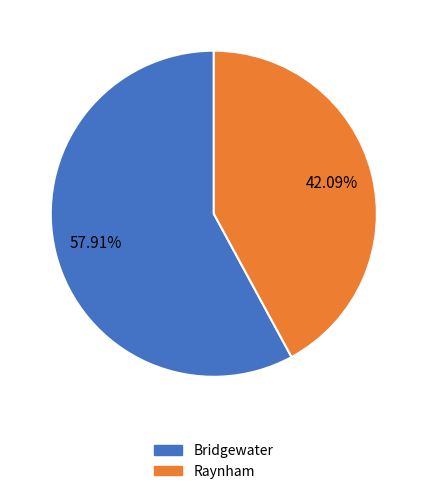

What percentage is the Bridgewater slice, to the nearest percent?

58%